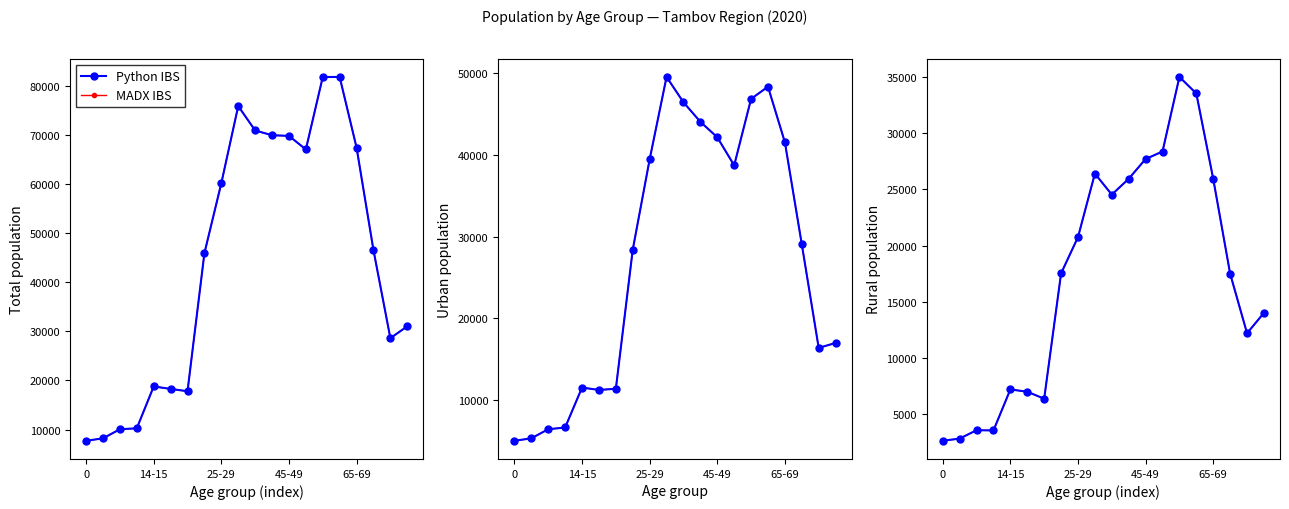

List the labels in order of Python IBS value, largest first.

14, 15, 13, 12, 9, 11, 16, 10, 8, 7, 17, 19, 18, 65-69, 5, 6, 25-29, 45-49, 14-15, 0